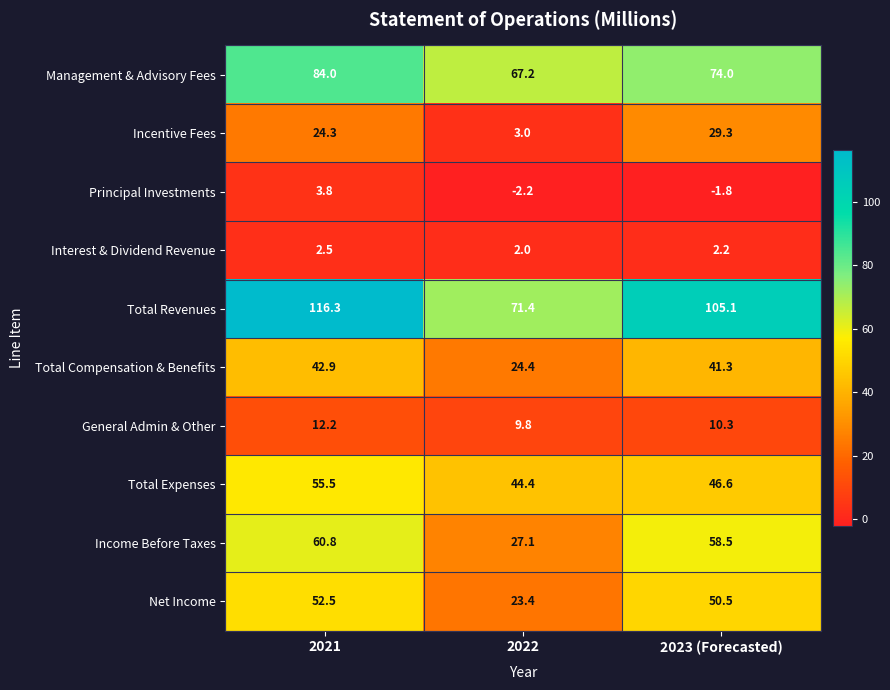

Count the number of data series in this chart.

10